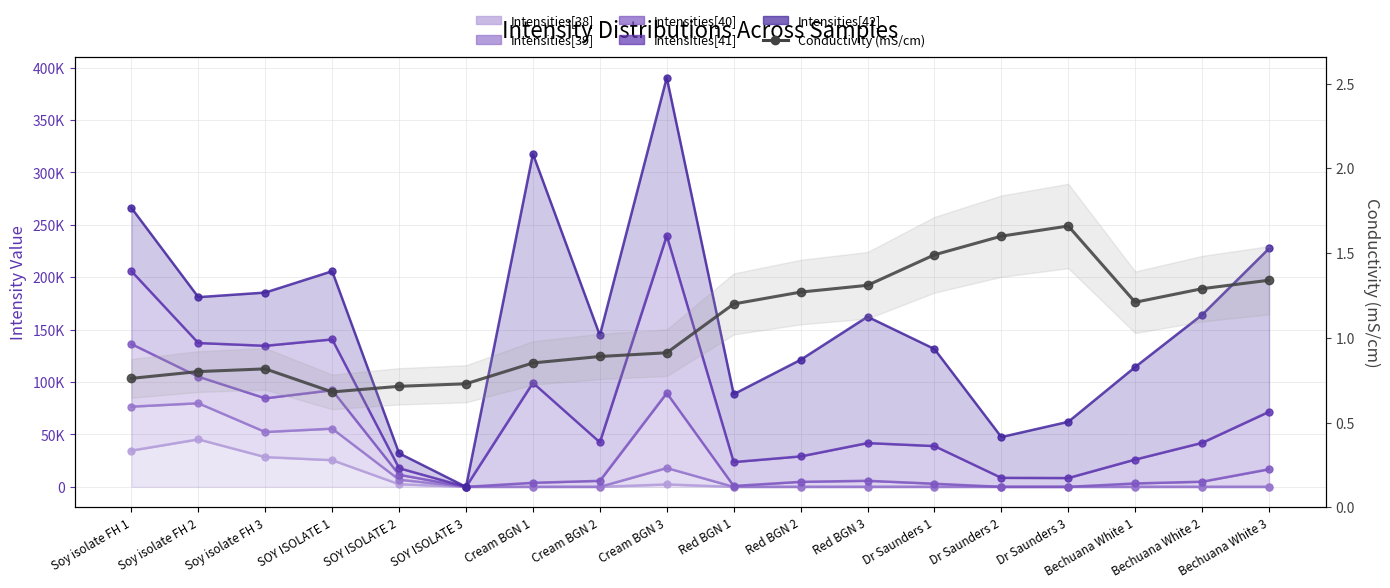

Is it true that the value at Cream BGN 2 is 0.9?

True